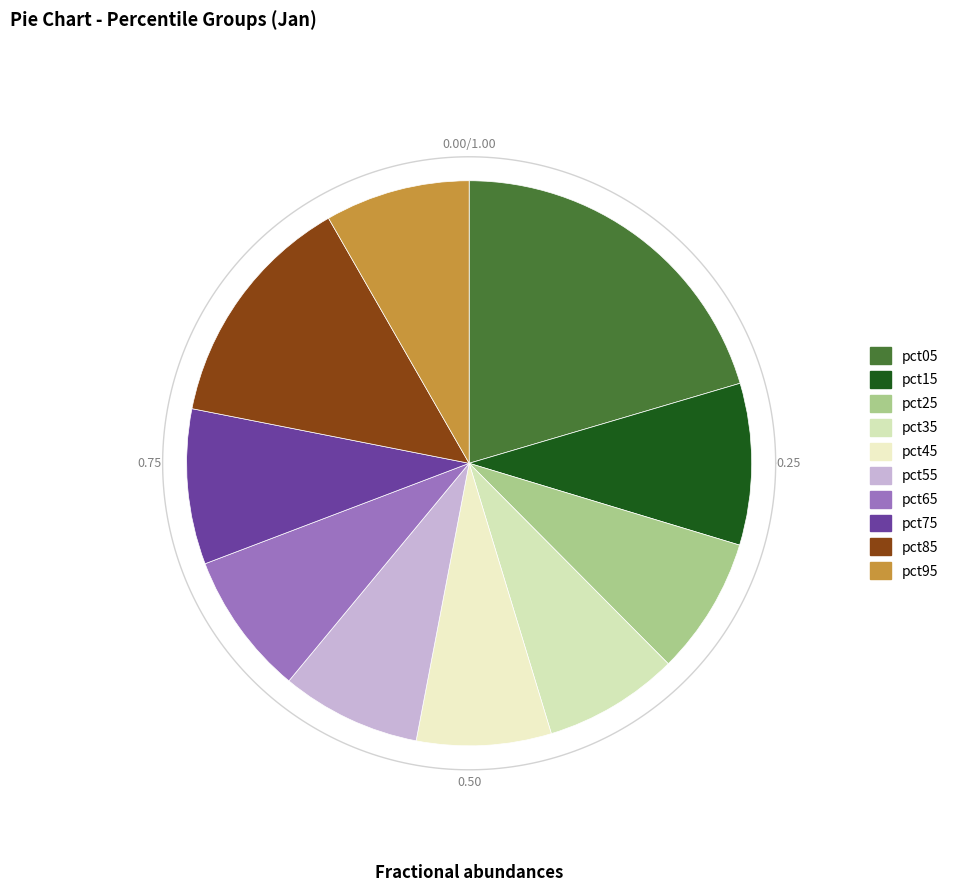

How many slices are in this pie chart?

10